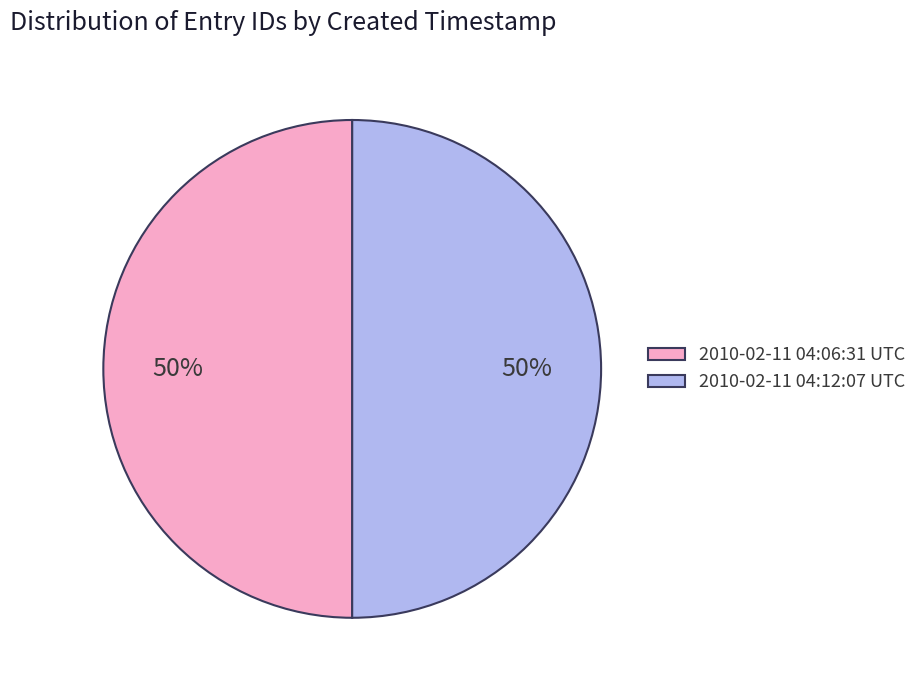

The 2010-02-11 04:06:31 UTC slice represents 65% of the pie. True or false?

False